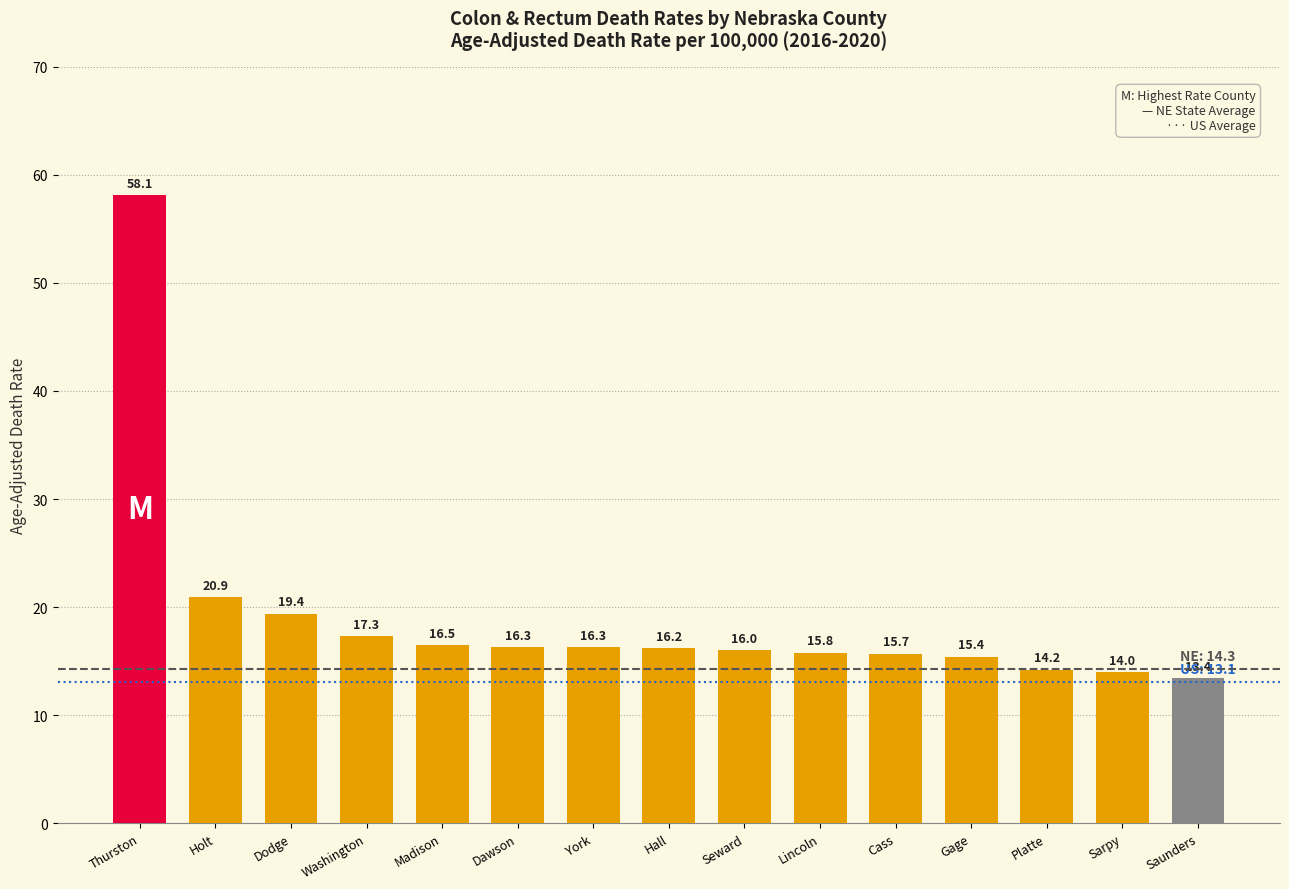

What is the difference between the values at Lincoln and Hall?

0.4